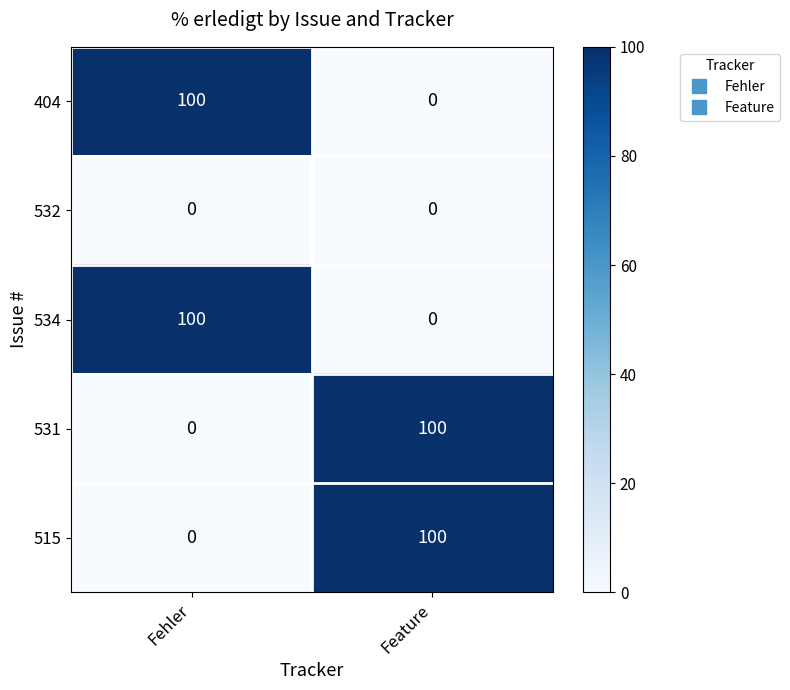

What is the difference between the highest and lowest values at Fehler?

100